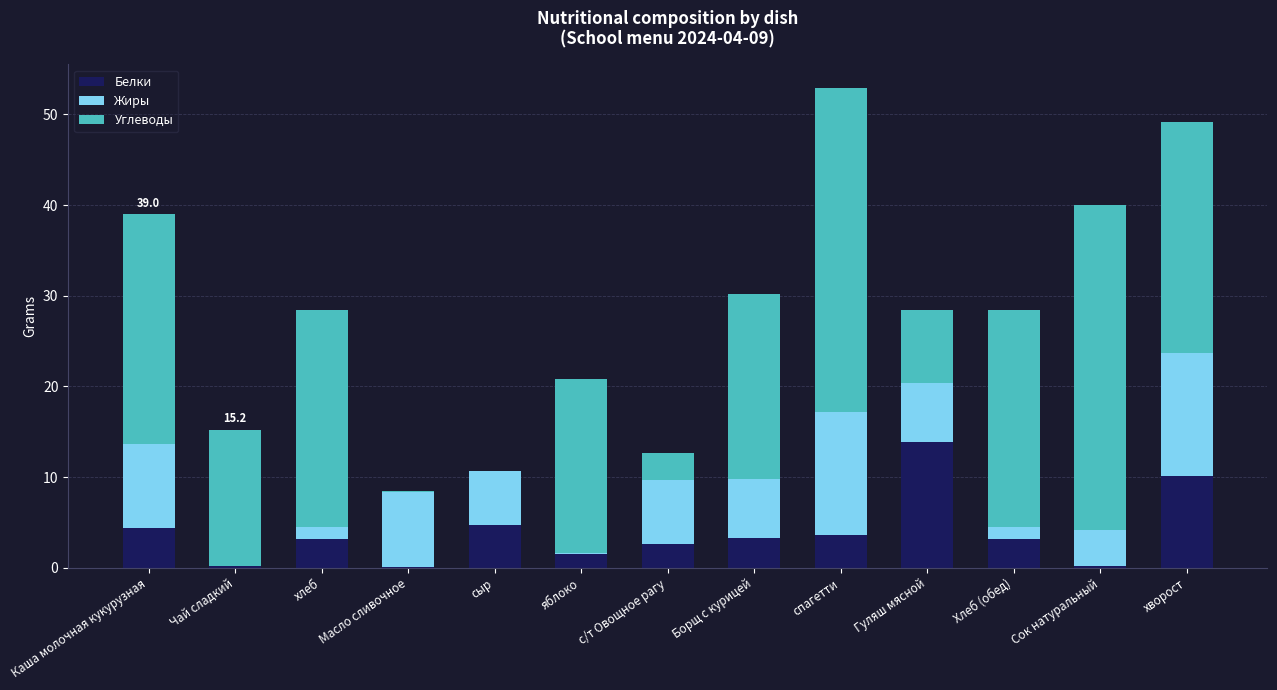

What is the total value across all series at хворост?

49.1